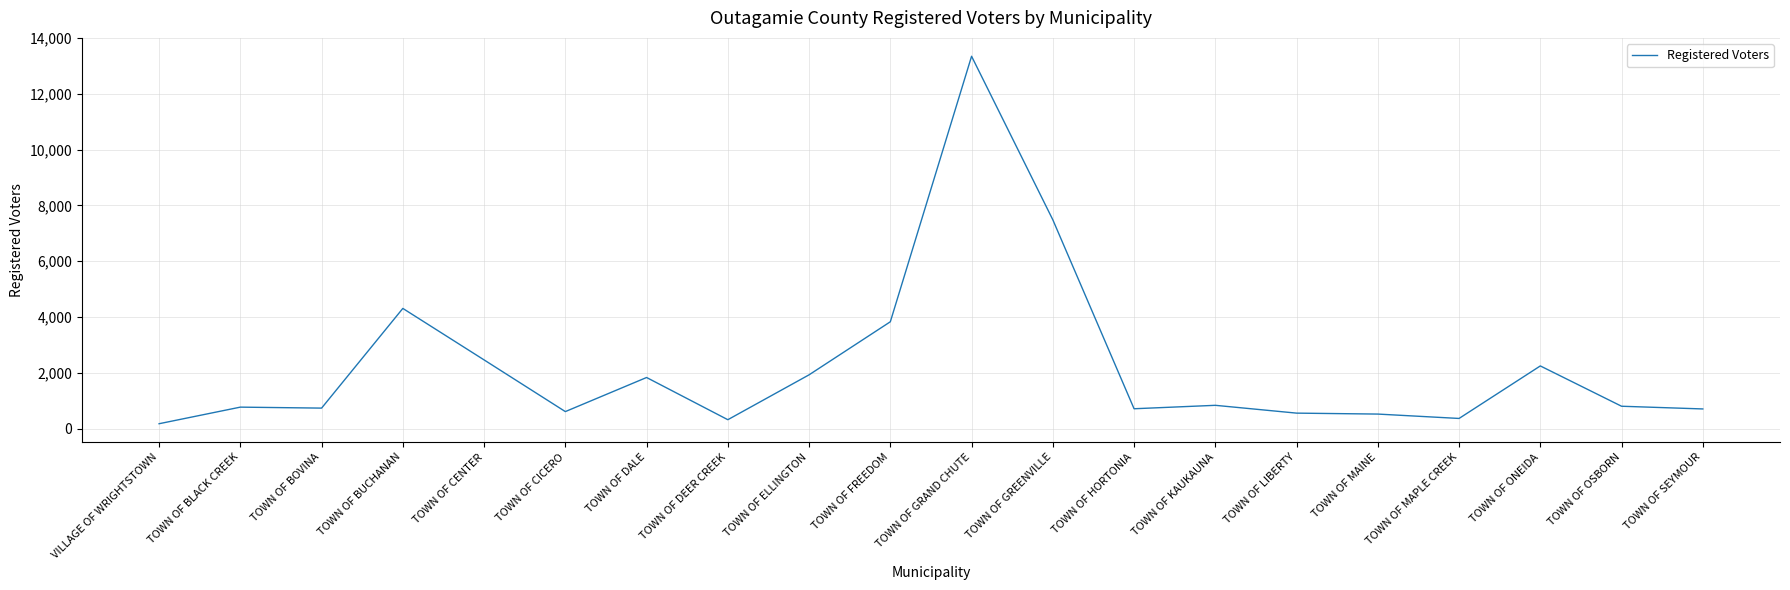

What value does the data have at TOWN OF OSBORN?

799